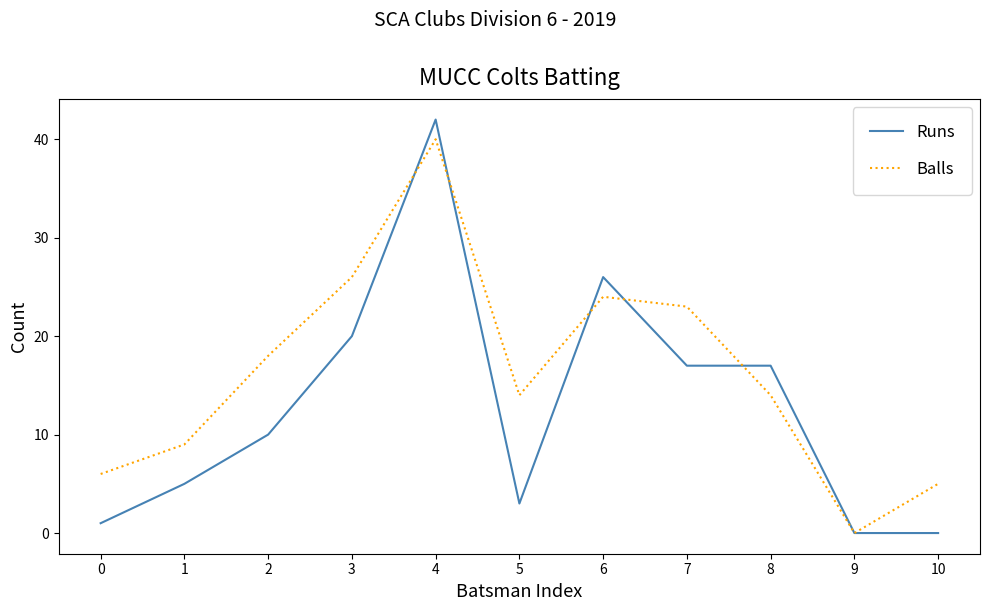

At which category does Balls reach its first local peak?

4